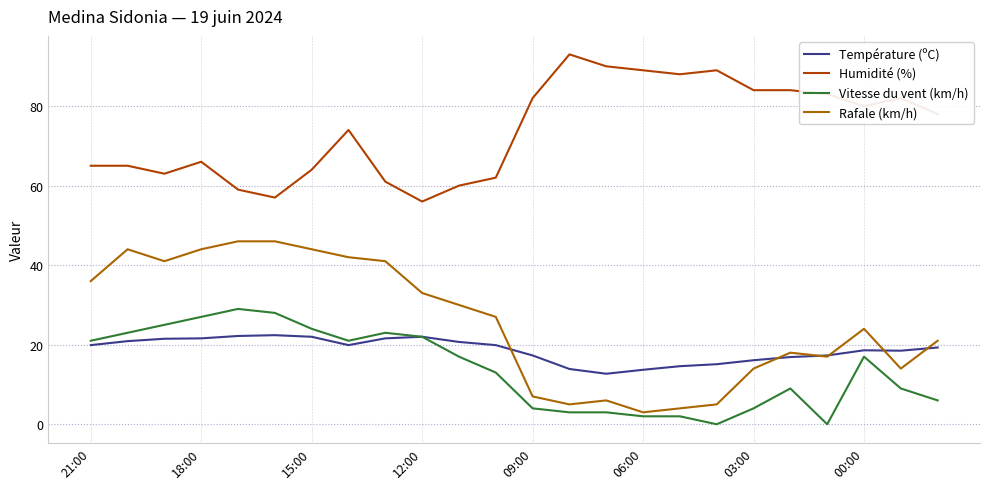

True or false: Humidité (%) and Température (ºC) intersect in this chart.

False